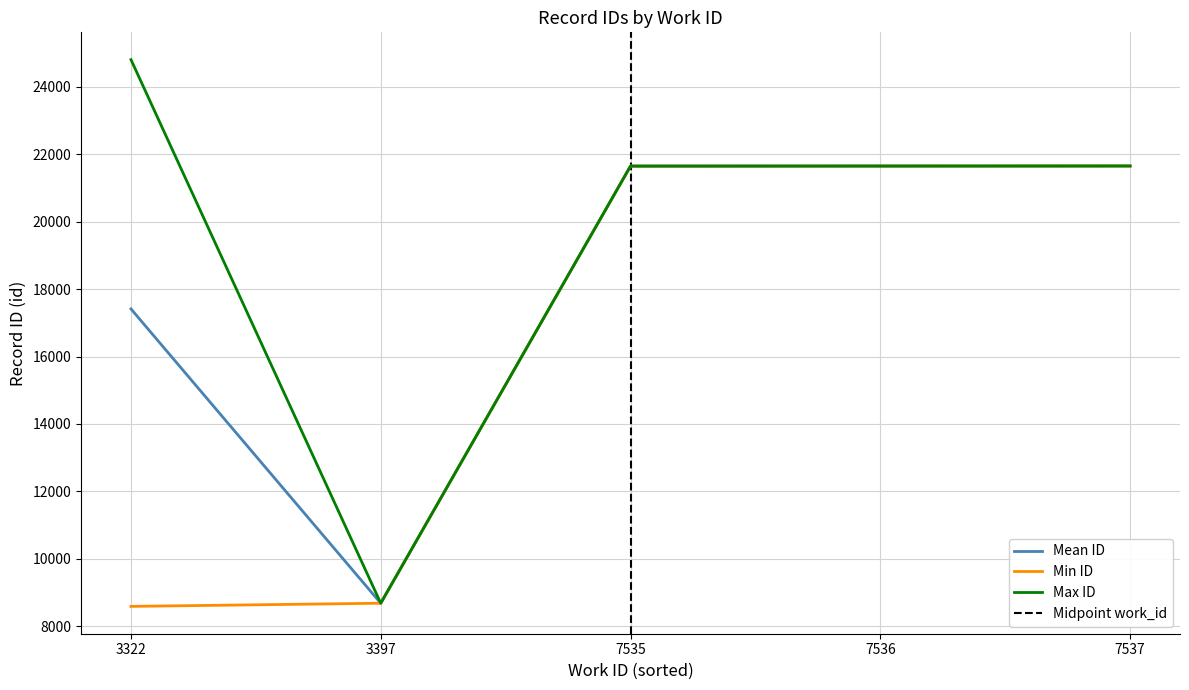

Is it true that Max ID equals 8163.8 at 7535?

False